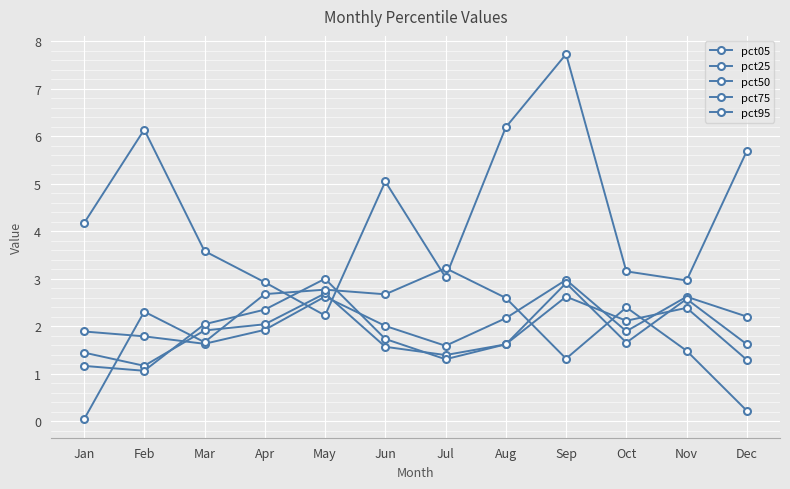

How many series are shown in this chart?

5